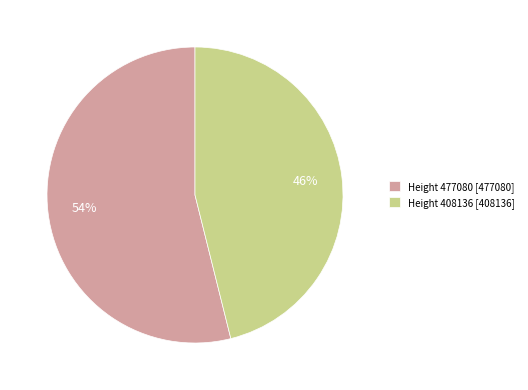

How many slices are in this pie chart?

2